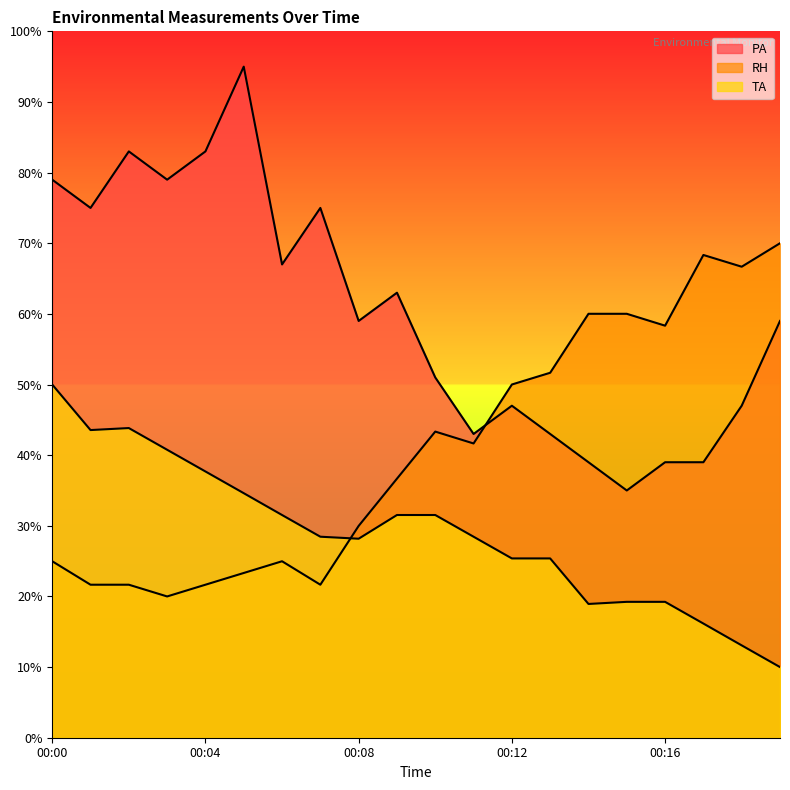

True or false: PA and RH cross at least once.

True